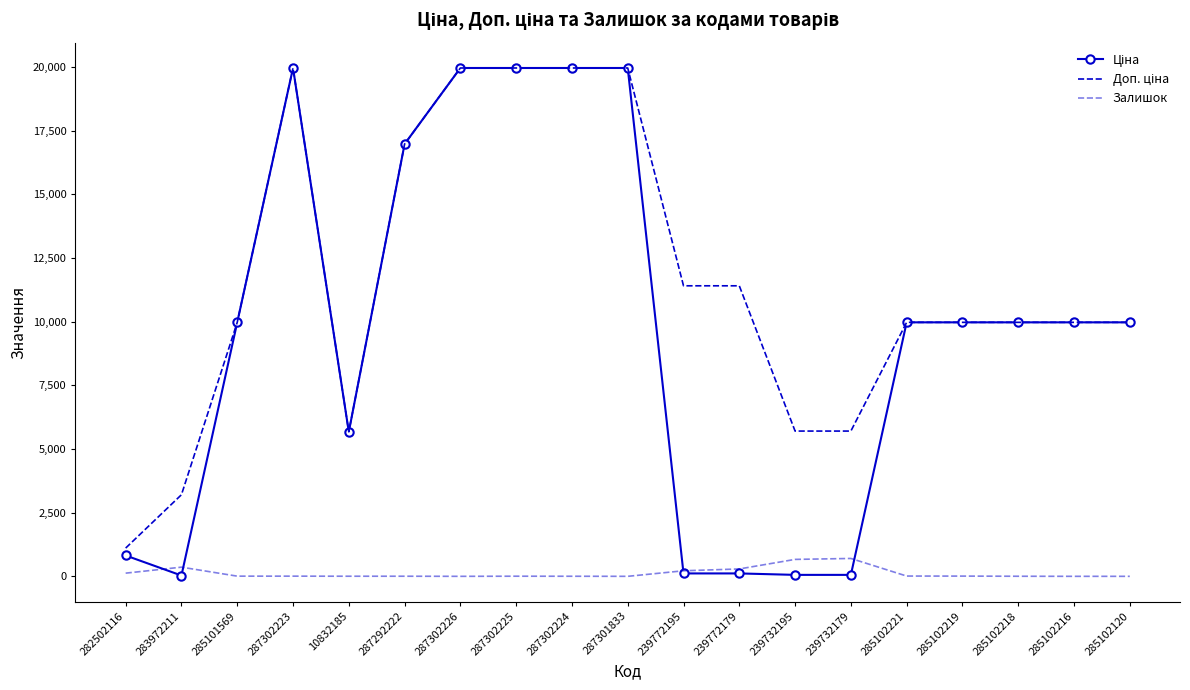

How many times do Ціна and Залишок cross each other?

4